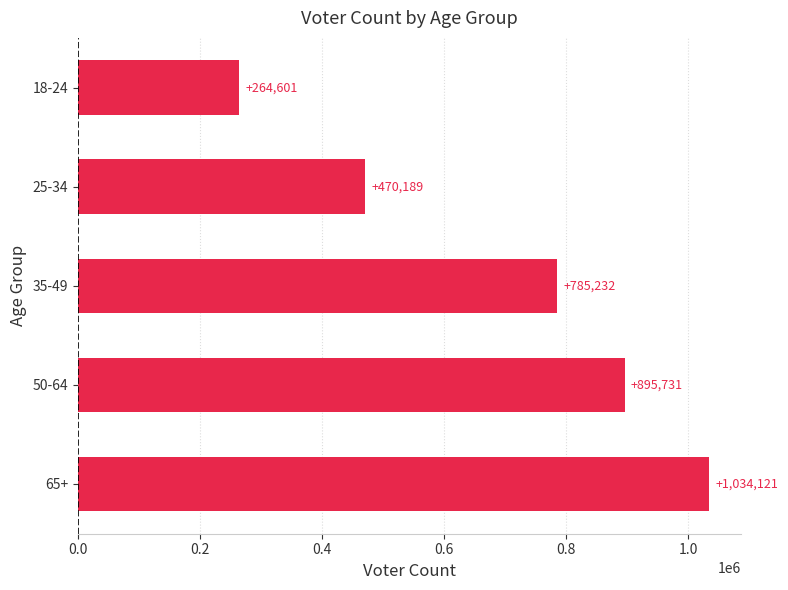

Count the number of data series in this chart.

1